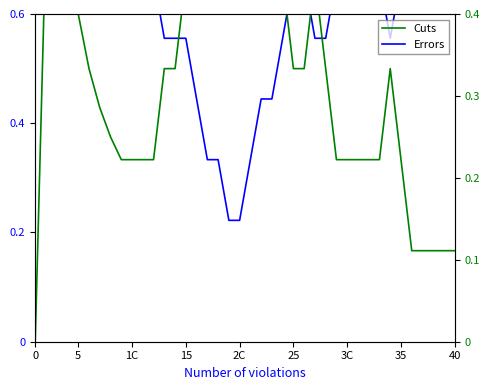

Reading left to right, list all the values displayed in this chart.

Errors: 1.0	1.0	0.7	0.8	0.8	0.7	0.7	0.8	0.8	0.8	0.7	0.7	0.6	0.6	0.6	0.4	0.3	0.3	0.2	0.2	0.3	0.4	0.4	0.6	0.7	0.7	0.6	0.6	0.7	0.7	0.7	0.7	0.7	0.6	0.7	0.8	0.9	0.9	0.9	0.9
Cuts: 0.0	0.5	0.7	0.5	0.4	0.3	0.3	0.2	0.2	0.2	0.2	0.2	0.3	0.3	0.4	0.6	0.7	0.7	0.8	0.8	0.7	0.6	0.6	0.4	0.3	0.3	0.4	0.3	0.2	0.2	0.2	0.2	0.2	0.3	0.2	0.1	0.1	0.1	0.1	0.1